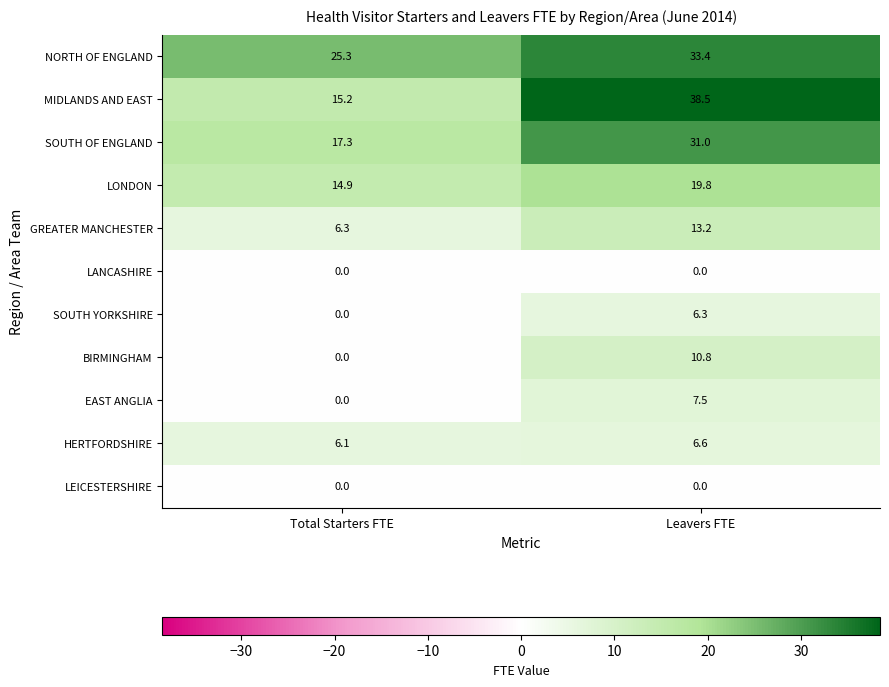

Where does the NORTH OF ENGLAND series first go above 33?

Leavers FTE